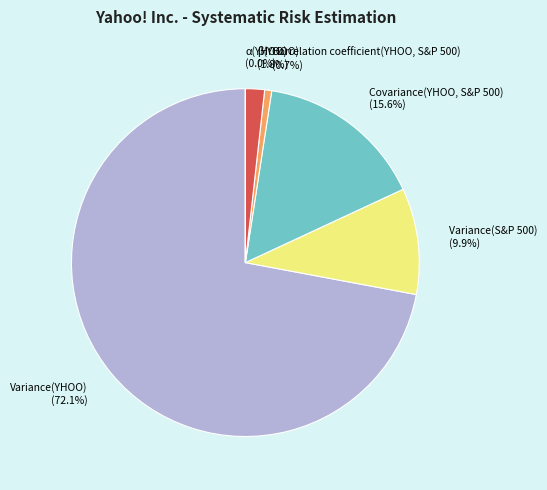

How much of the chart is everything except Covariance(YHOO, S&P 500) (15.6%)?

84.4%